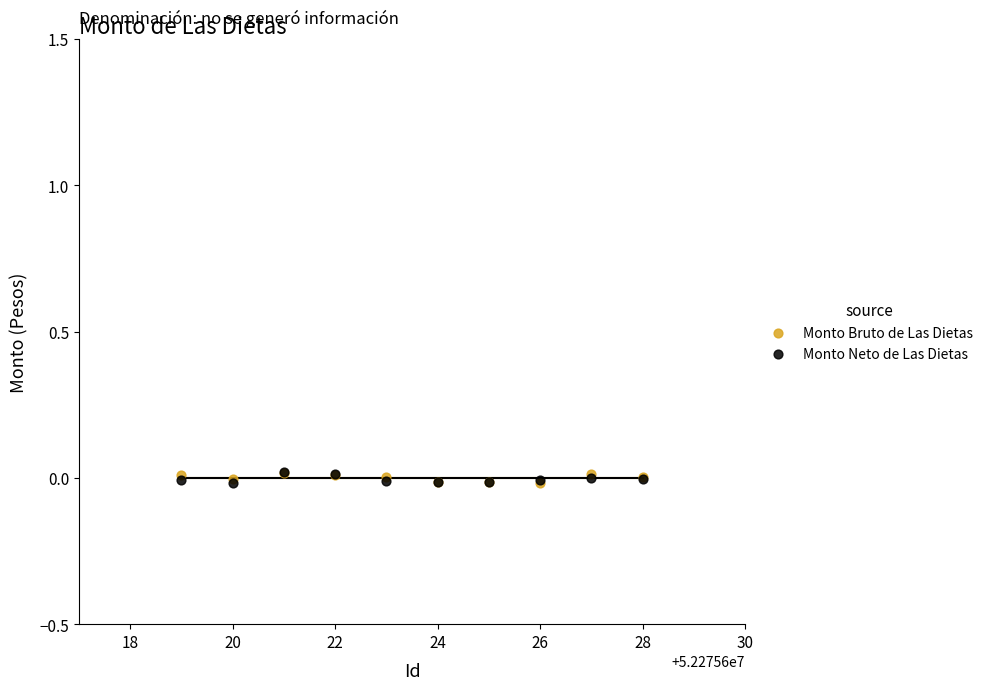

What are all the series names shown in the legend?

Monto Bruto de Las Dietas, Monto Neto de Las Dietas